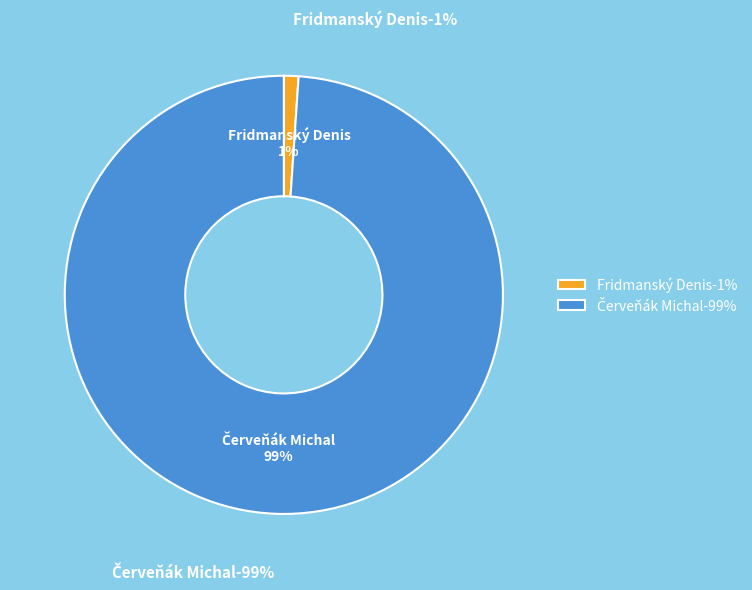

What is the majority slice?

Červeňák Michal